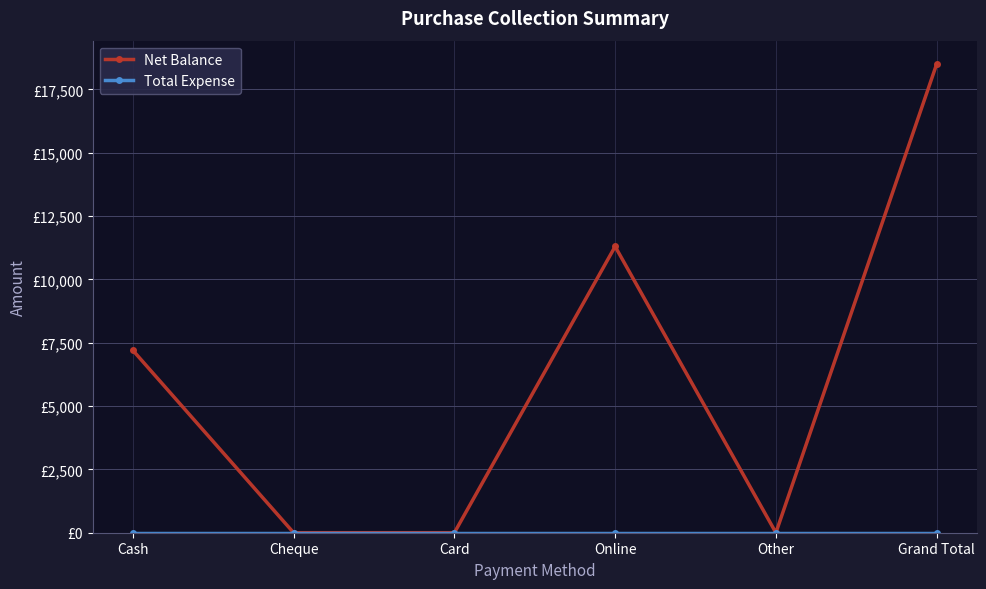

Which series has the largest range (max minus min)?

Net Balance